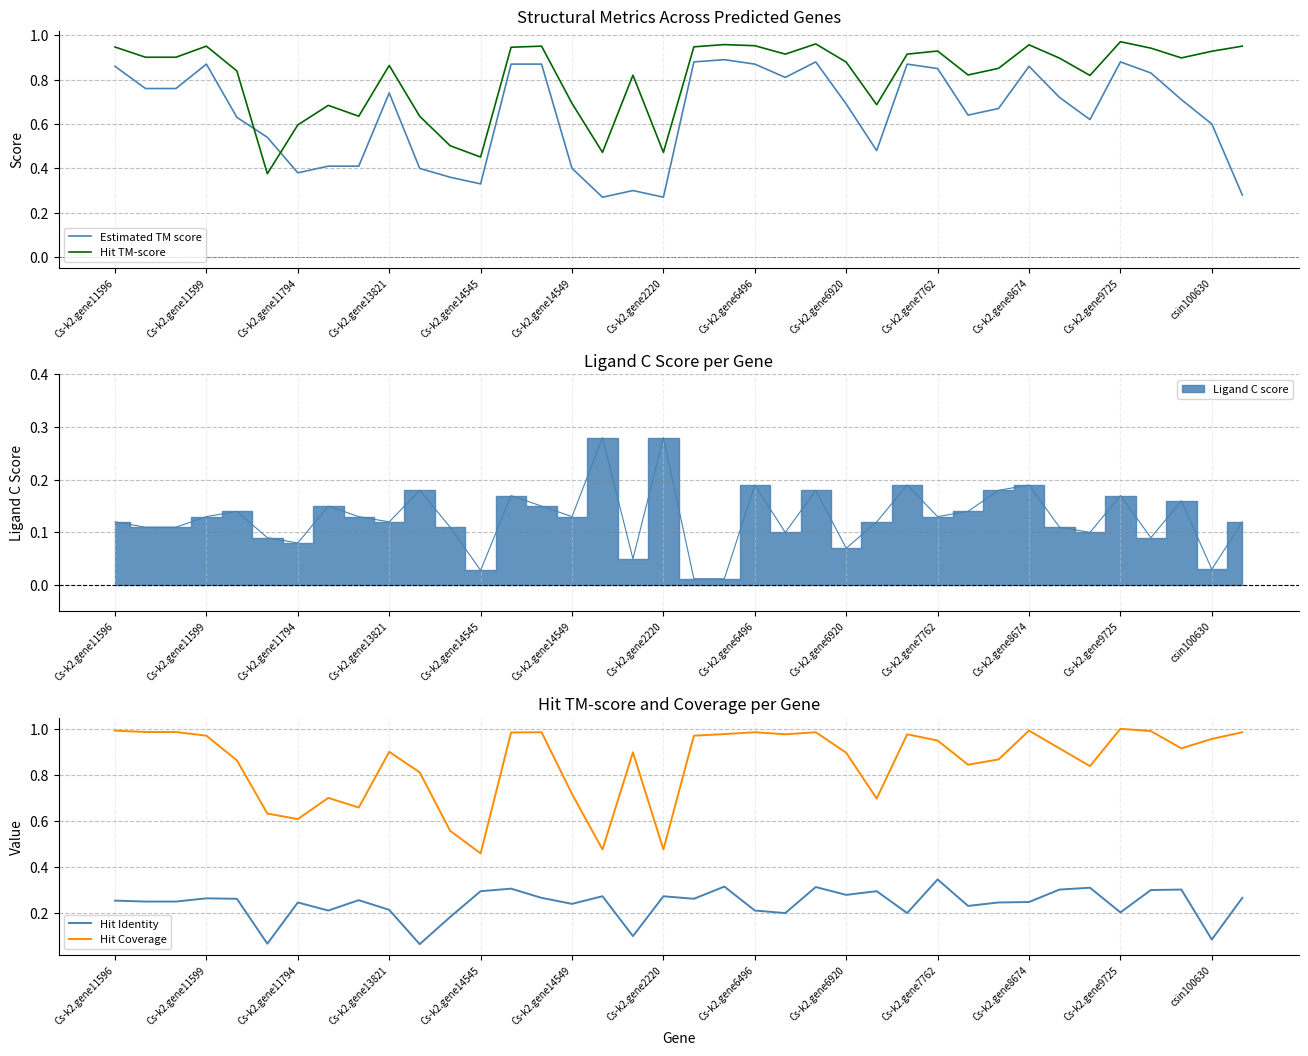

Which series has the largest total across all categories?

Hit Coverage